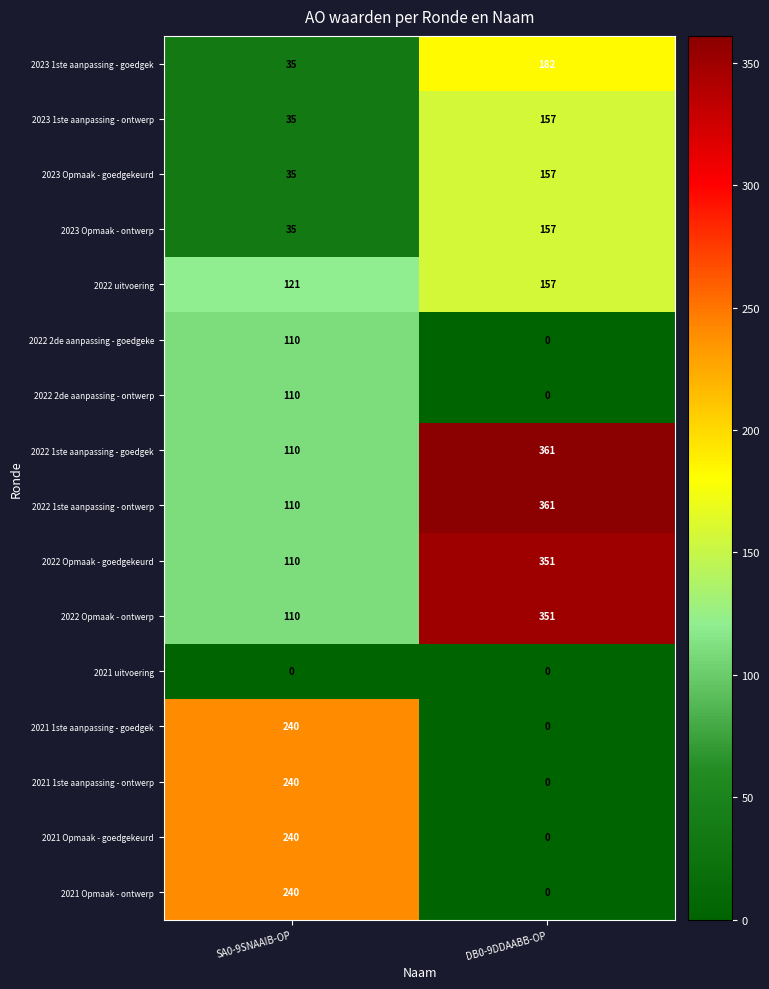

At DB0-9DDAABB-OP, list the series in order from largest to smallest.

2022 1ste aanpassing - goedgek, 2022 1ste aanpassing - ontwerp, 2022 Opmaak - goedgekeurd, 2022 Opmaak - ontwerp, 2023 1ste aanpassing - goedgek, 2023 1ste aanpassing - ontwerp, 2023 Opmaak - goedgekeurd, 2023 Opmaak - ontwerp, 2022 uitvoering, 2022 2de aanpassing - goedgeke, 2022 2de aanpassing - ontwerp, 2021 uitvoering, 2021 1ste aanpassing - goedgek, 2021 1ste aanpassing - ontwerp, 2021 Opmaak - goedgekeurd, 2021 Opmaak - ontwerp